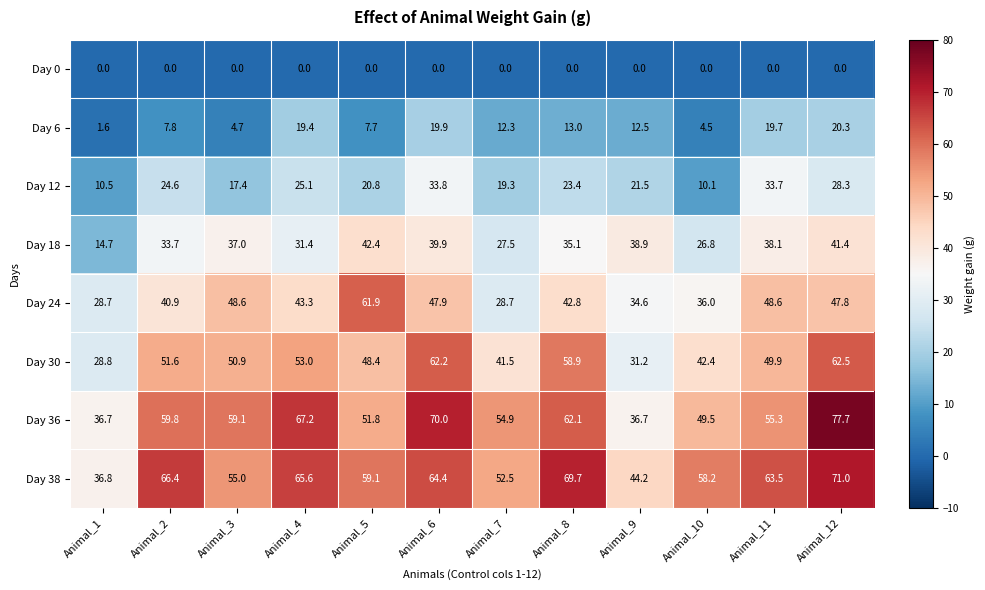

At Animal_3, list the series in order from smallest to largest.

Day 0, Day 6, Day 12, Day 18, Day 24, Day 30, Day 38, Day 36